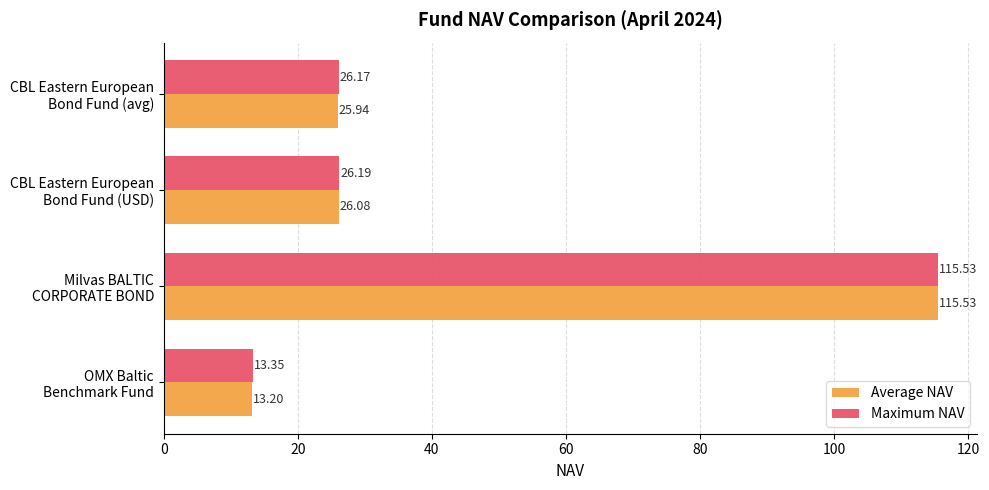

Which series has the largest range (max minus min)?

Average NAV